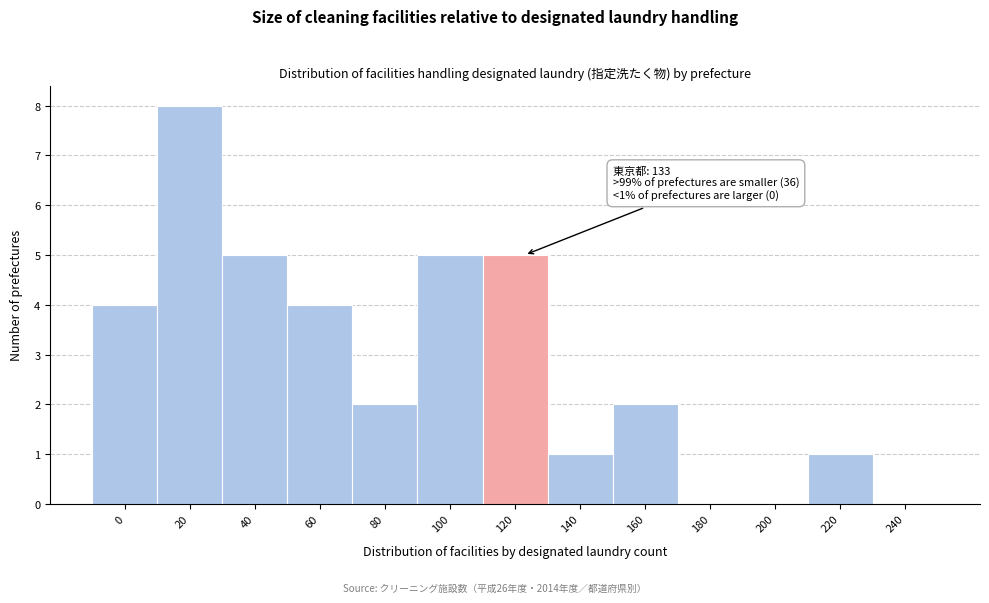

Reading left to right, extract all data points from this chart.

0=4	20=8	40=5	60=4	80=2	100=5	120=5	140=1	160=2	180=0	200=0	220=1	240=0